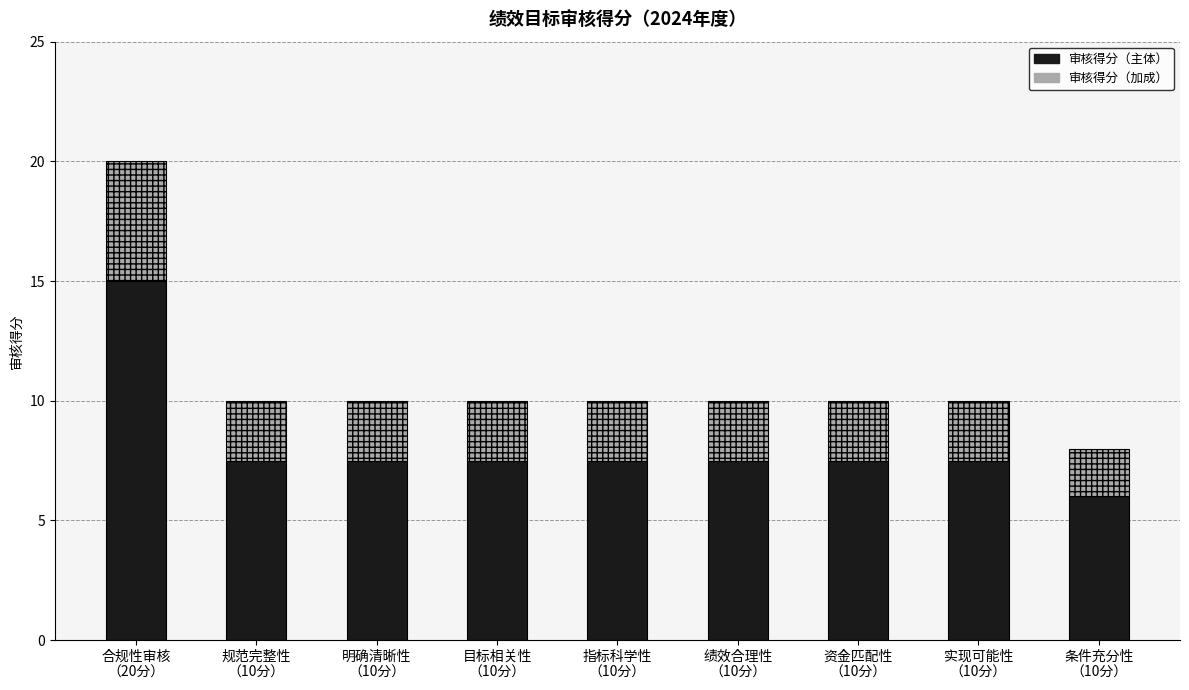

What is the maximum value for 审核得分（主体）?

15.0